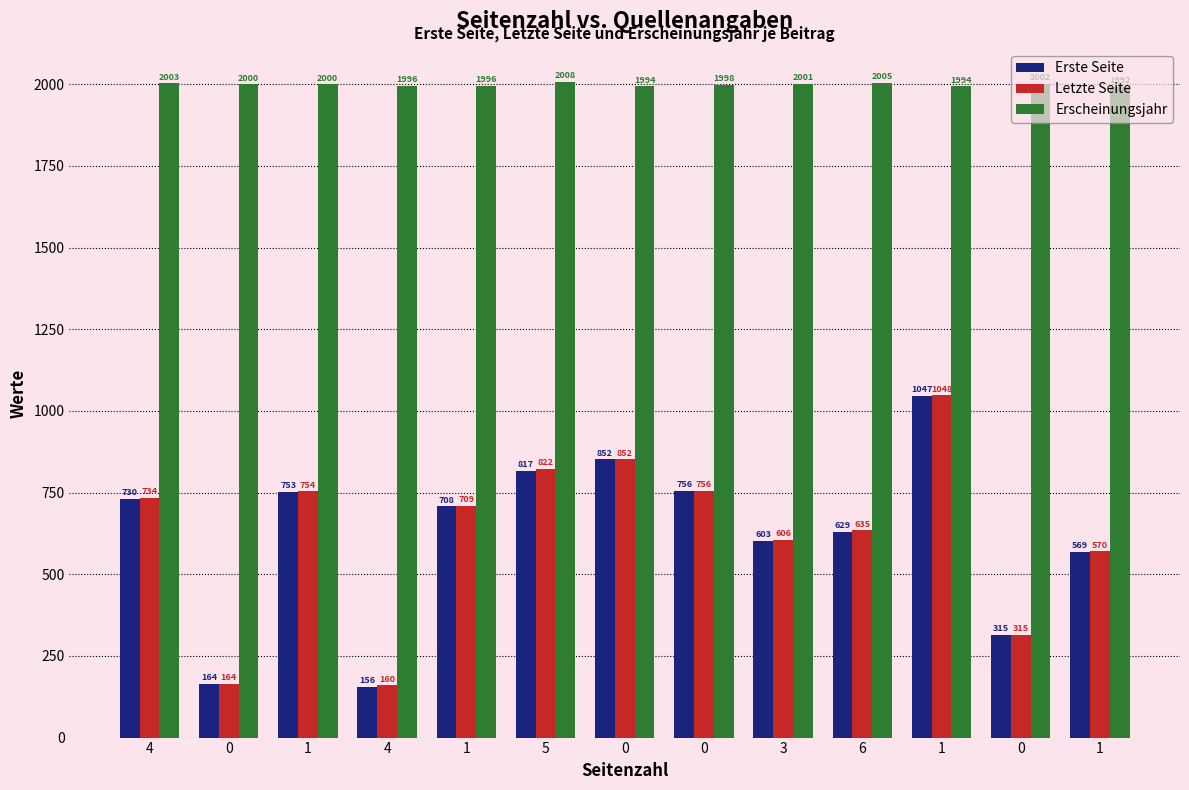

Reading left to right, what are all the values shown in this chart?

Erste Seite: 4=730	0=164	1=753	4=156	1=708	5=817	0=852	0=756	3=603	6=629	1=1047	0=315	1=569
Letzte Seite: 4=734	0=164	1=754	4=160	1=709	5=822	0=852	0=756	3=606	6=635	1=1048	0=315	1=570
Erscheinungsjahr: 4=2003	0=2000	1=2000	4=1996	1=1996	5=2008	0=1994	0=1998	3=2001	6=2005	1=1994	0=2002	1=1992